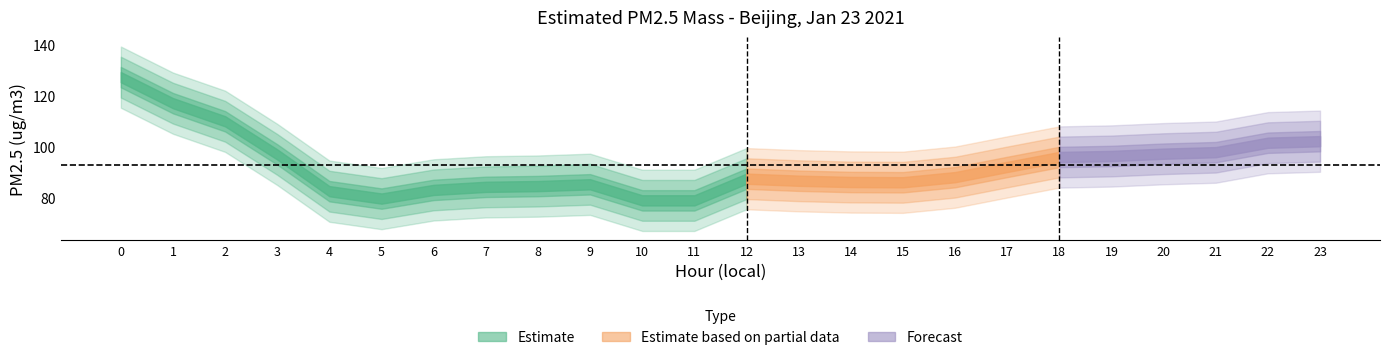

Reading left to right, extract all data points from this chart.

0=127.4	1=117.2	2=110.1	3=97.1	4=82.7	5=79.8	6=83.2	7=84.4	8=84.7	9=85.4	10=79.1	11=79.1	12=87.6	13=86.8	14=86.3	15=86.2	16=88.2	17=92.2	18=96.1	19=96.5	20=97.4	21=98.0	22=101.7	23=102.3